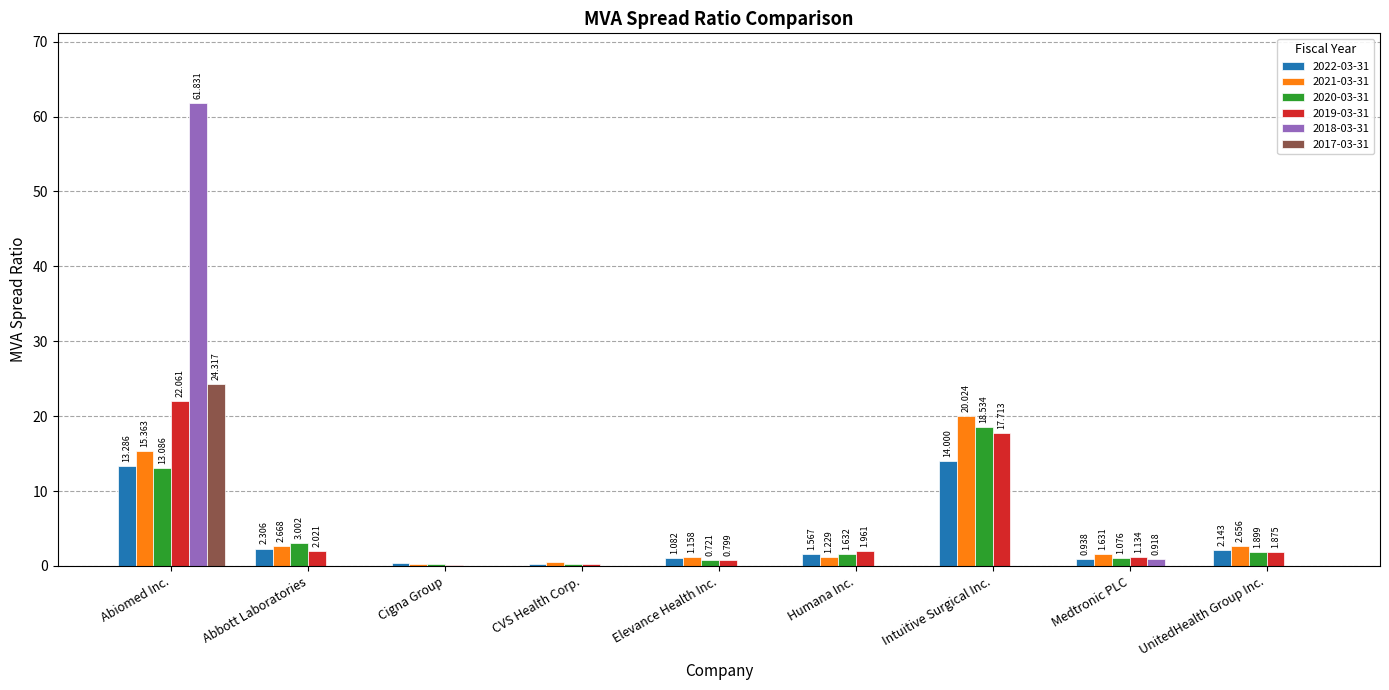

Which series has the widest spread of values?

2018-03-31